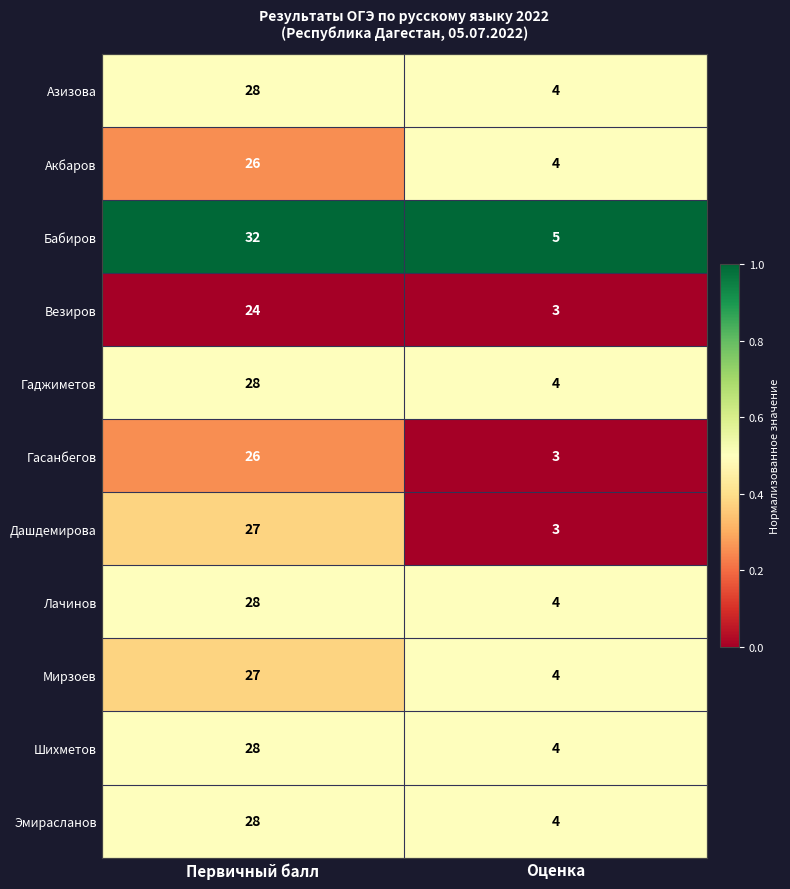

What is the sum of all Шихметов values?

32